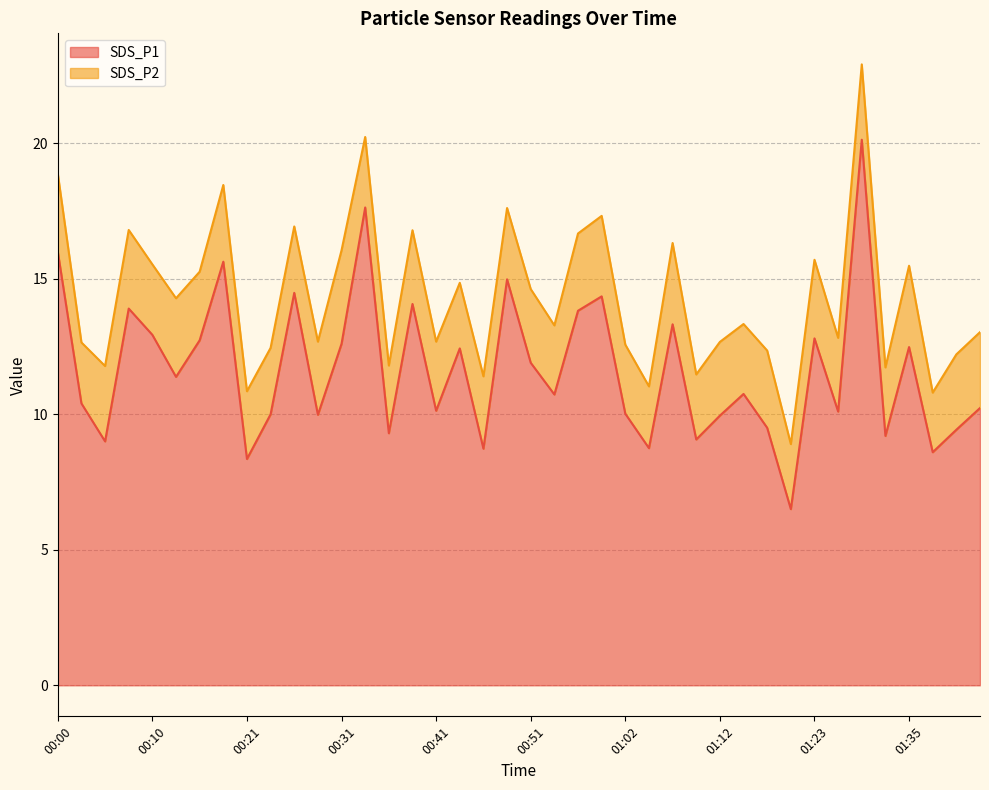

How many values exceed 10?

26